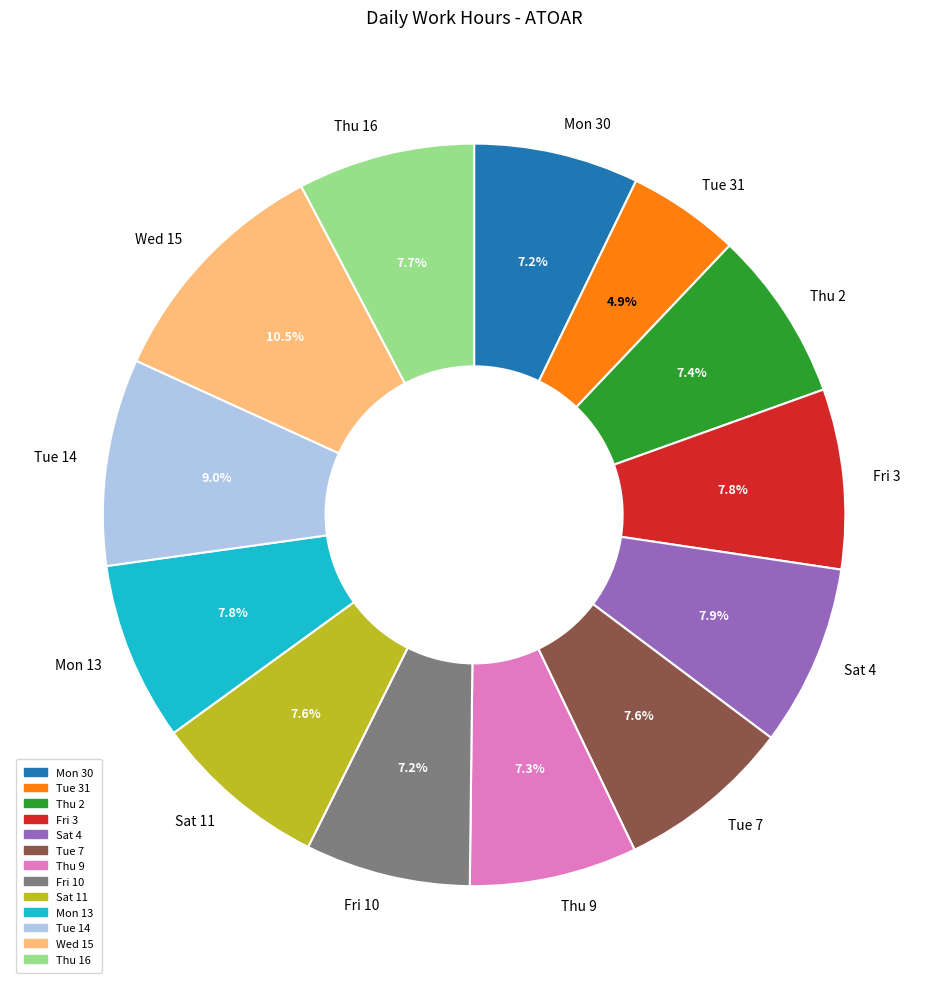

What percentage is the Fri 10 slice, to the nearest percent?

7%